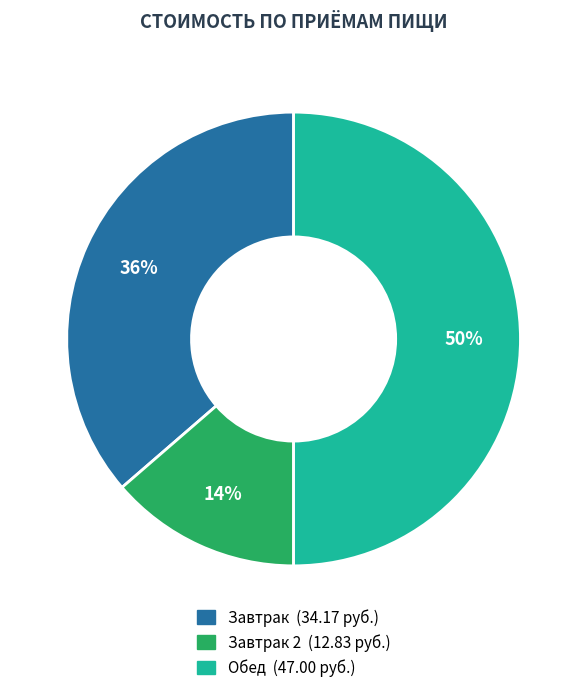

How many segments does this pie chart have?

3